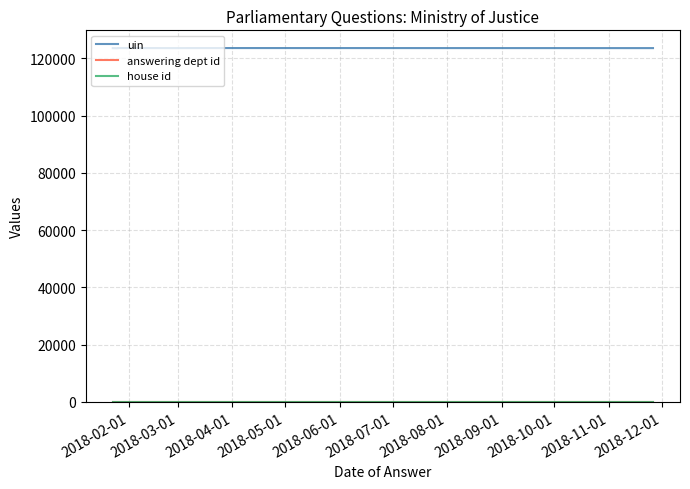

Where is the first local maximum for uin?

2018-06-01